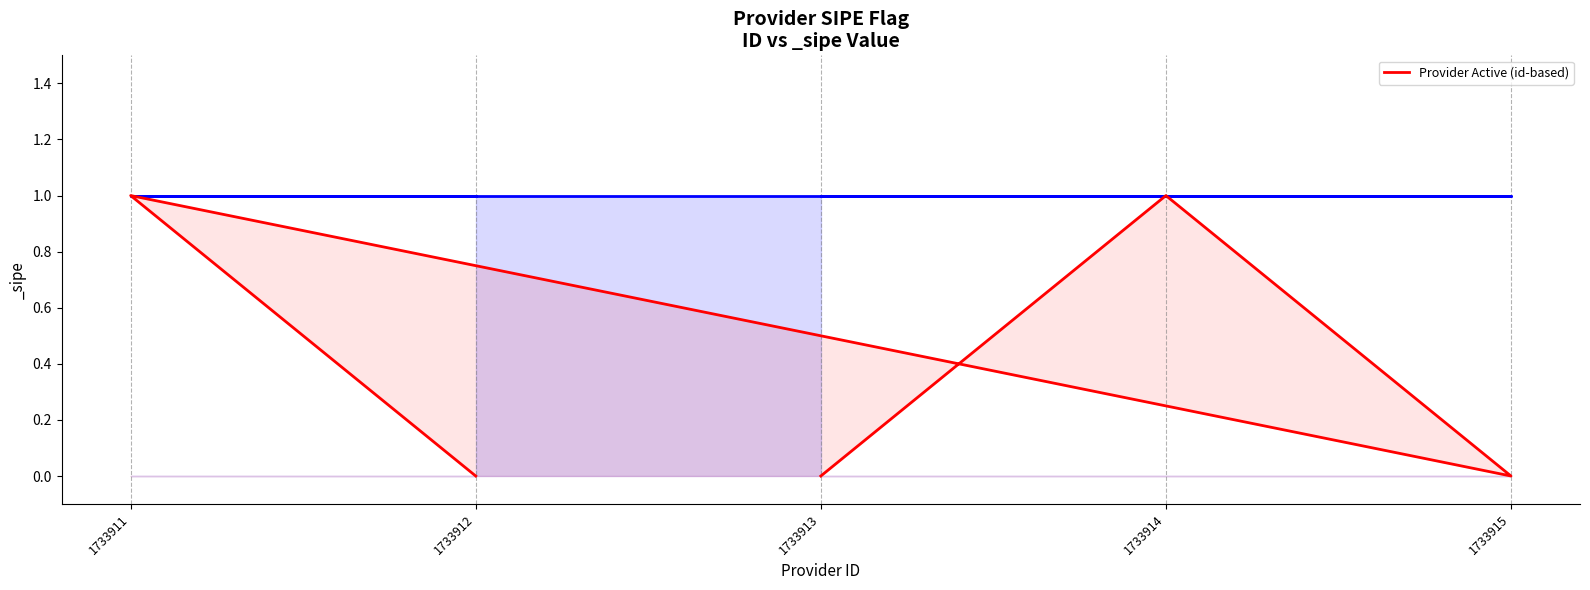

What is the greatest value displayed?

1